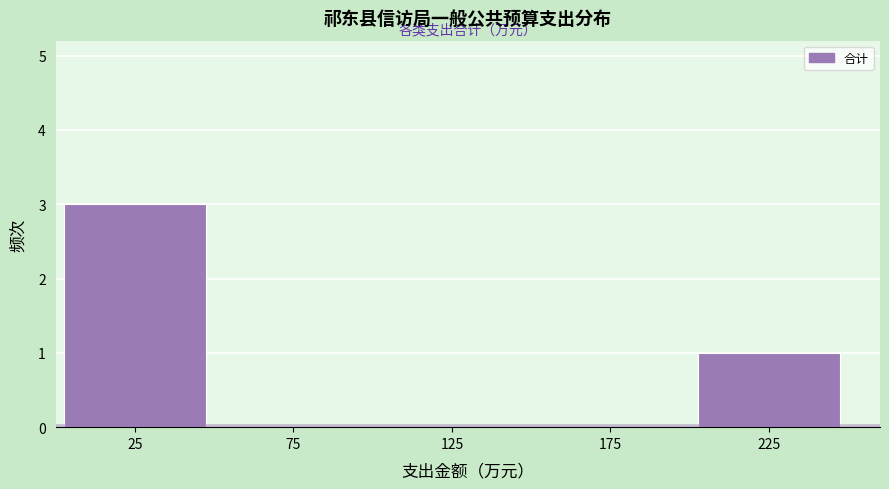

Reading left to right, what are all the values shown in this chart?

25=3	75=0	125=0	175=0	225=1